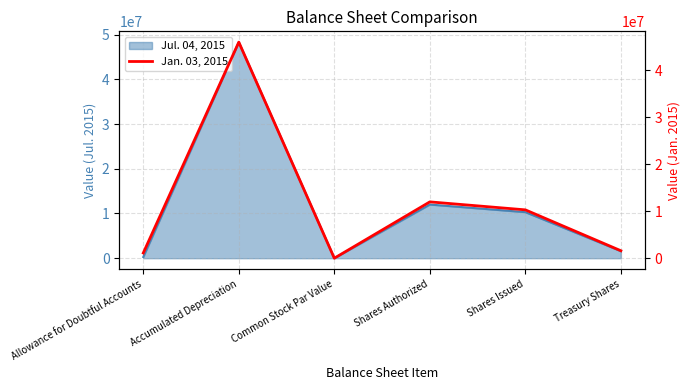

Is it true that the value at Shares Issued is 16613313?

False